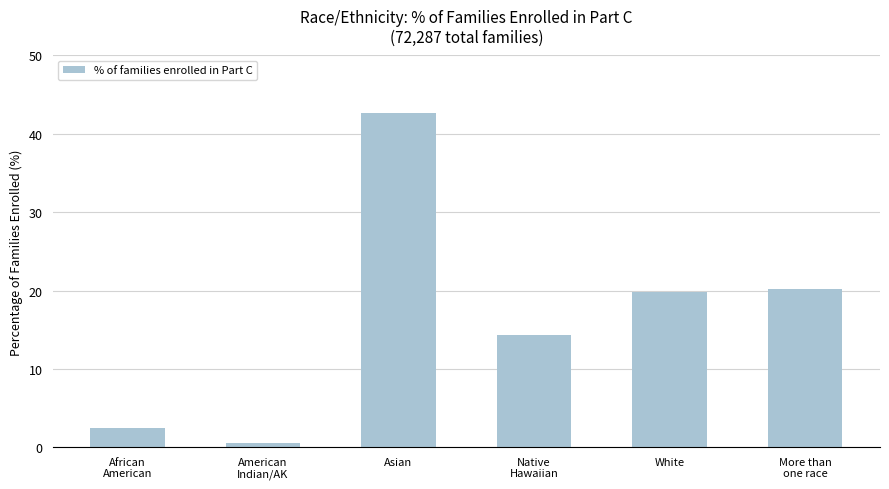

Where does the data first go above 19?

Asian